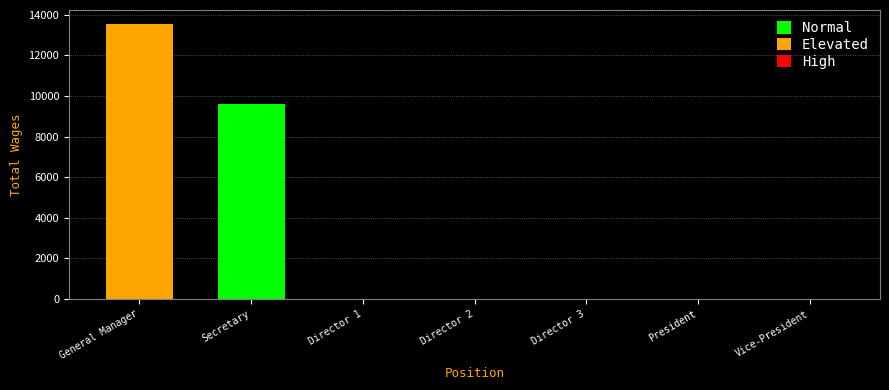

What is the sum of all values?

23166